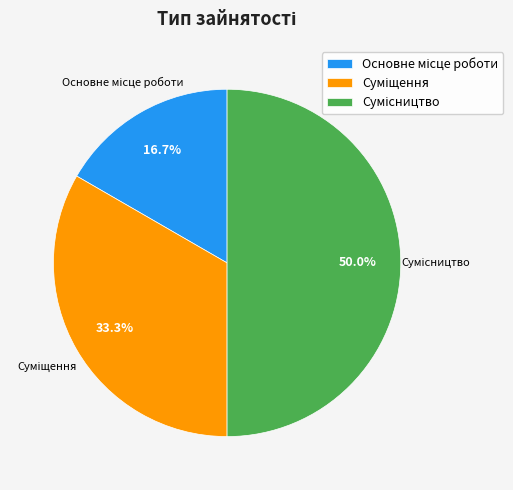

To the nearest percent, what is the difference between the Сумісництво and Суміщення slice percentages?

17%